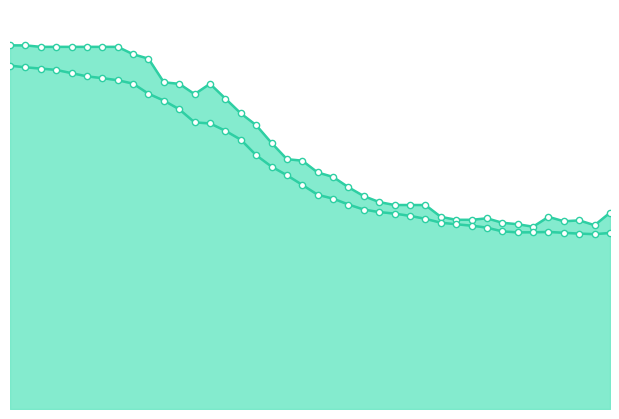

Which series has the largest total across all categories?

Max